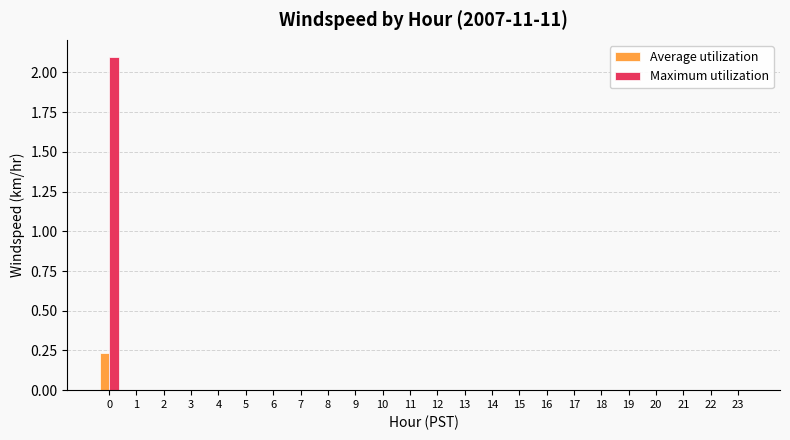

What is the sum of all Maximum utilization values?

2.1